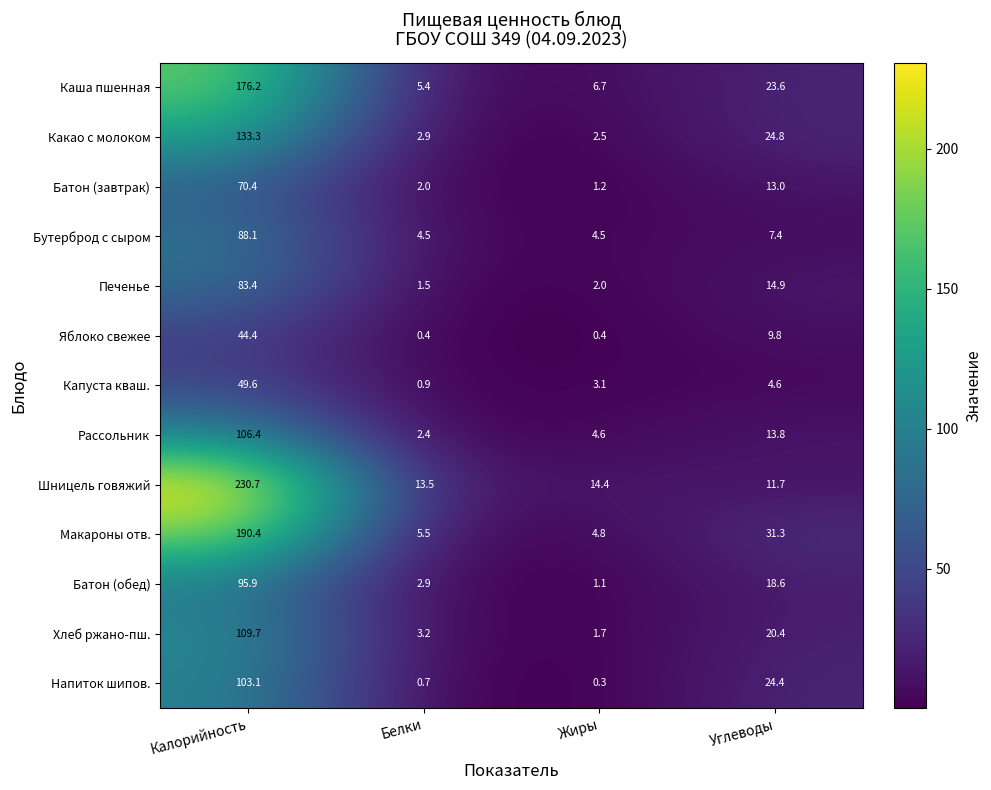

Count the number of categories in the chart.

4